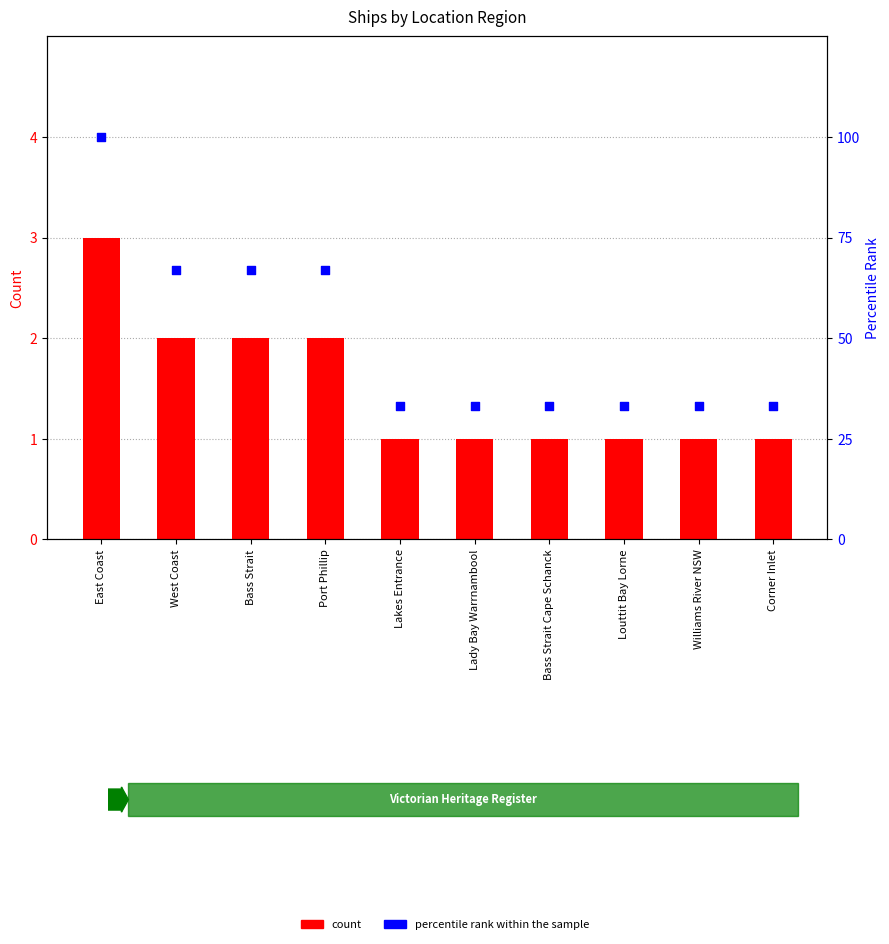

Which series has the widest spread of Y values?

percentile rank within the sample